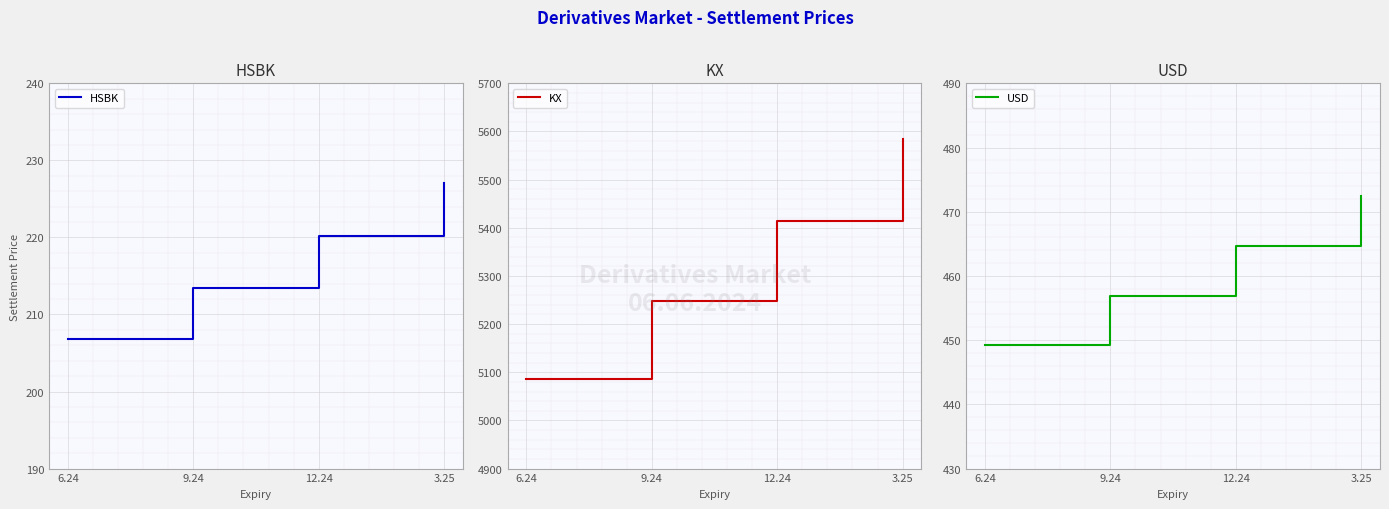

At 12.24, list the series in order from largest to smallest.

KX, USD, HSBK